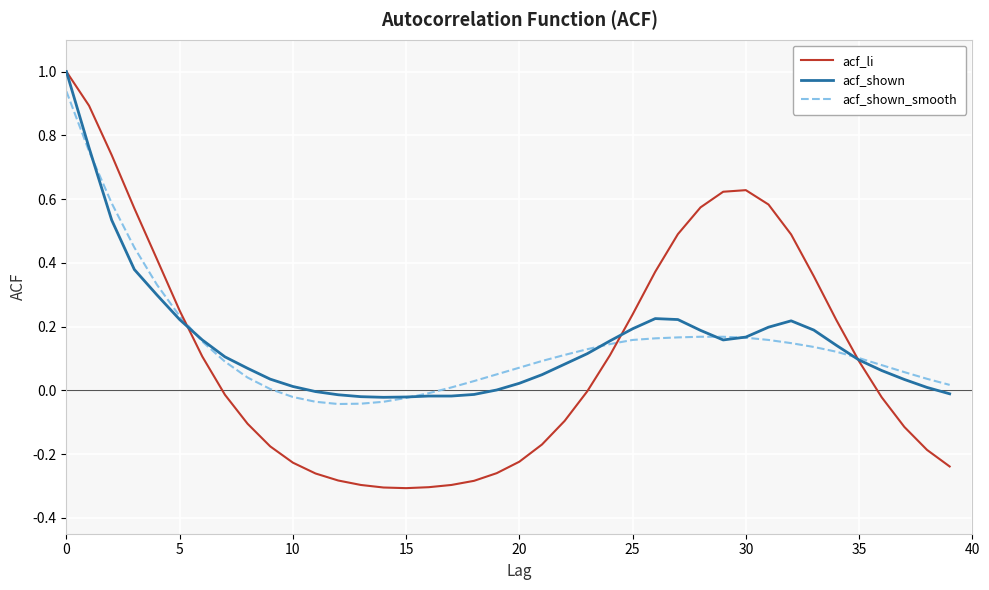

Which series has the widest spread of values?

acf_li